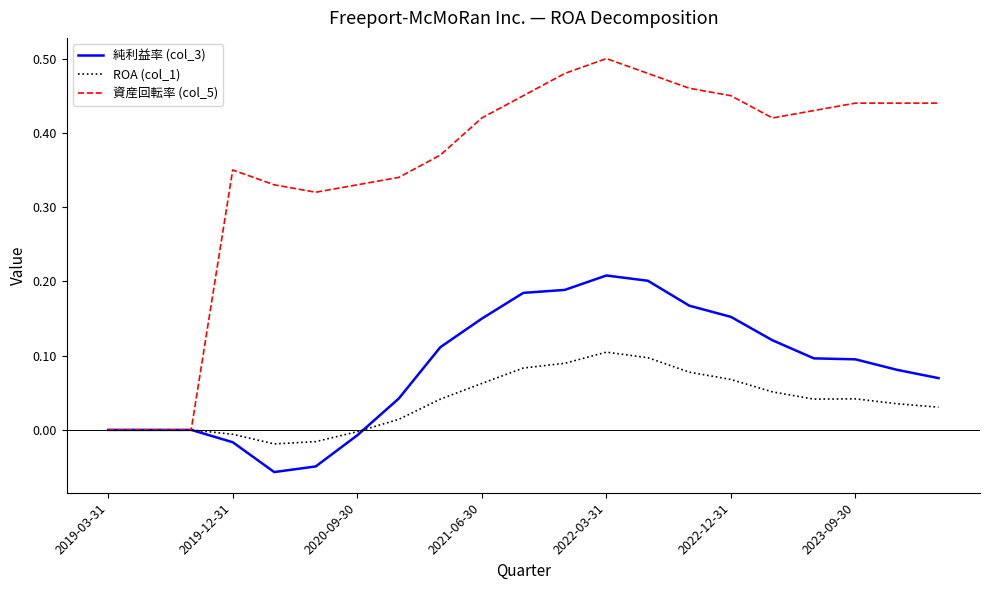

Which series has the largest total across all categories?

資産回転率 (col_5)